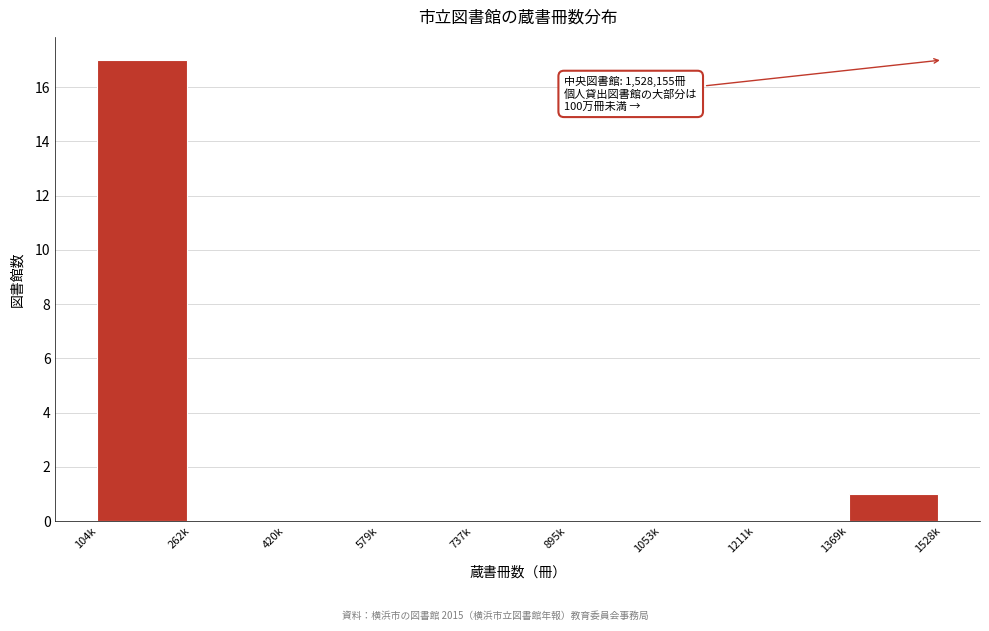

Reading left to right, what are all the values shown in this chart?

104k=17	262k=0	420k=0	579k=0	737k=0	895k=0	1053k=0	1211k=0	1369k=1